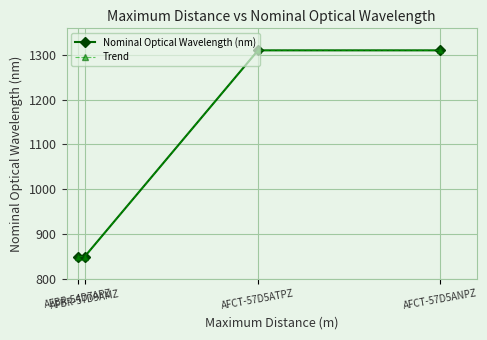

Count the Nominal Optical Wavelength (nm) values in the range 850 to 1310.

4